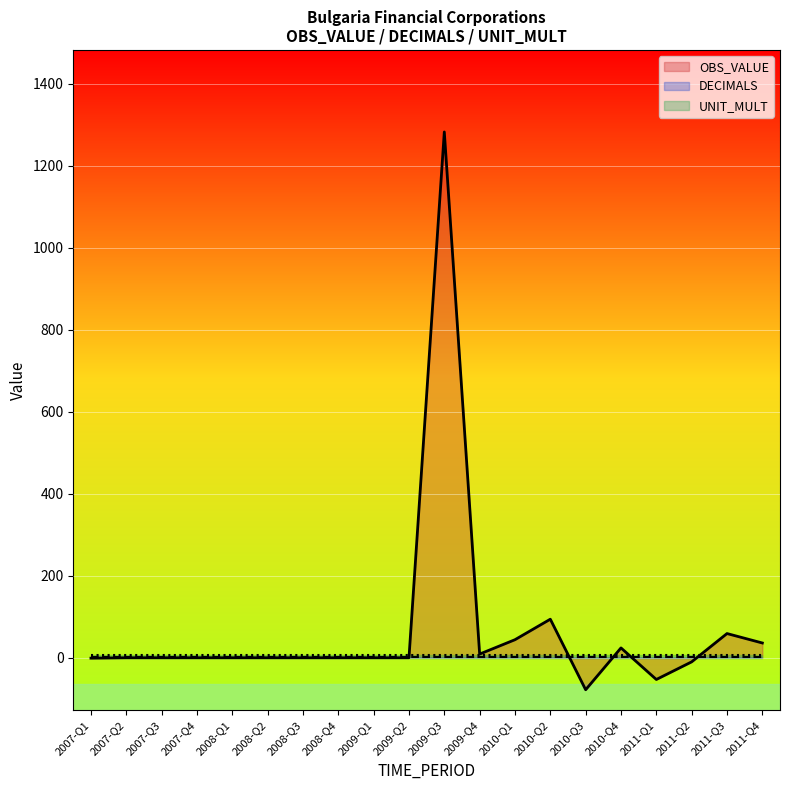

At 2007-Q2, list the series in order from largest to smallest.

UNIT_MULT, DECIMALS, OBS_VALUE